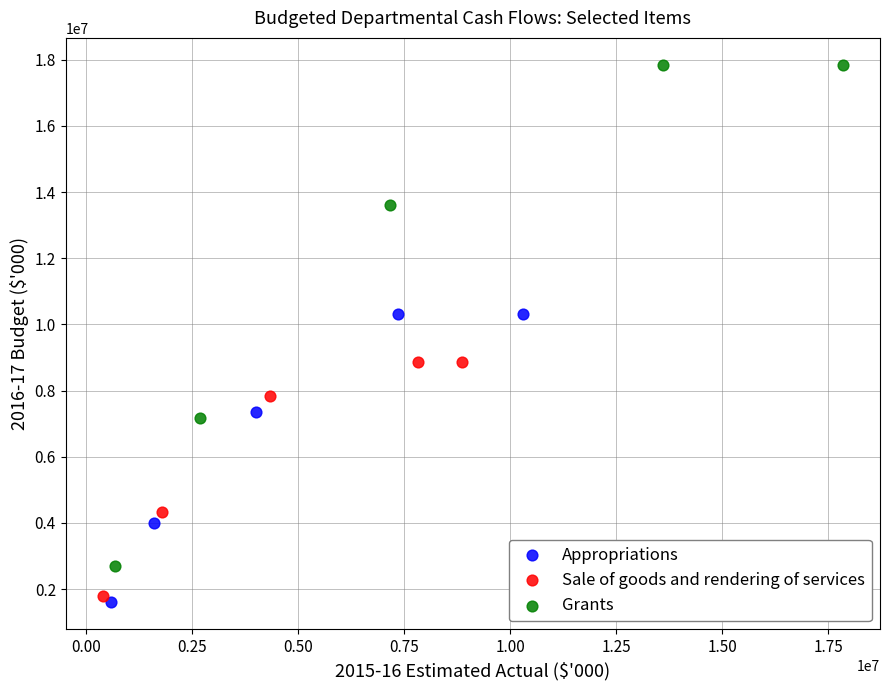

What are all the series names shown in the legend?

Appropriations, Sale of goods and rendering of services, Grants